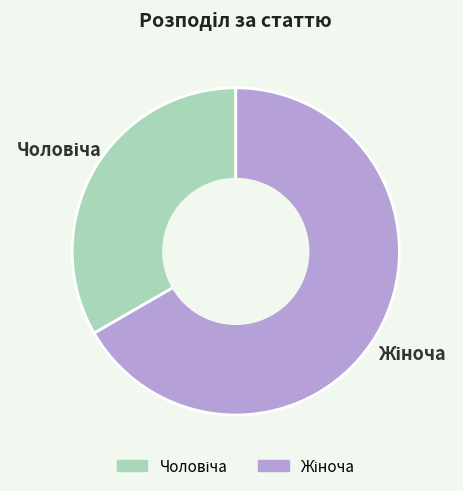

Does any single category account for the majority?

Yes